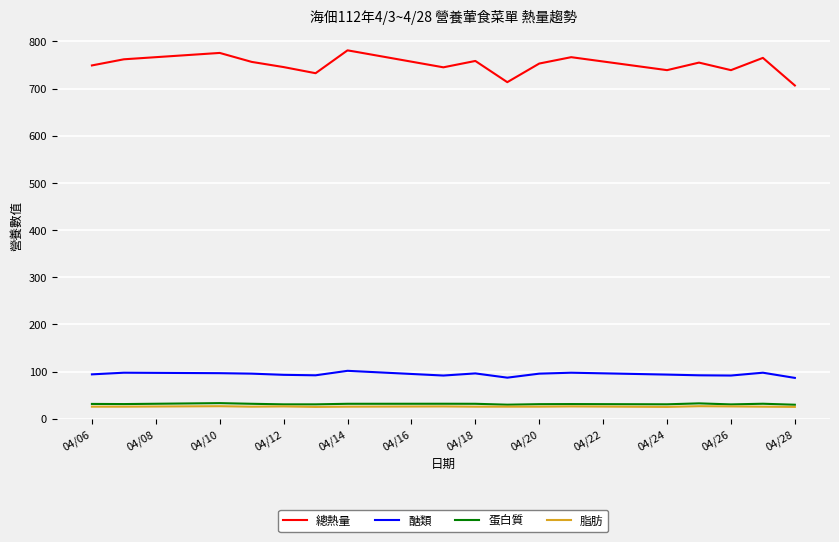

How many series are shown in this chart?

4